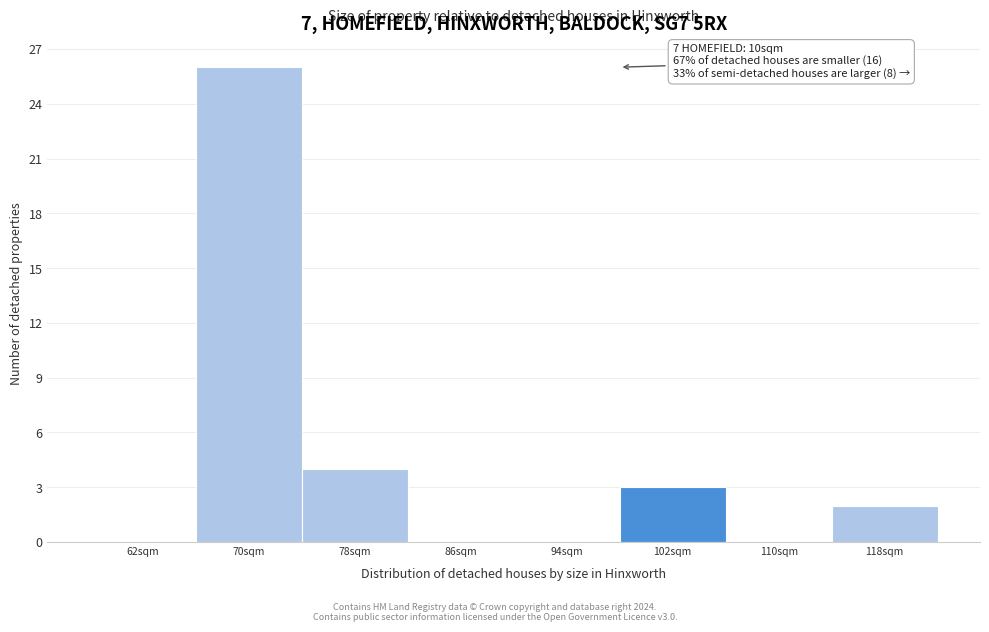

Reading left to right, transcribe all the data shown in this chart.

62sqm=0	70sqm=26	78sqm=4	86sqm=0	94sqm=0	102sqm=3	110sqm=0	118sqm=2